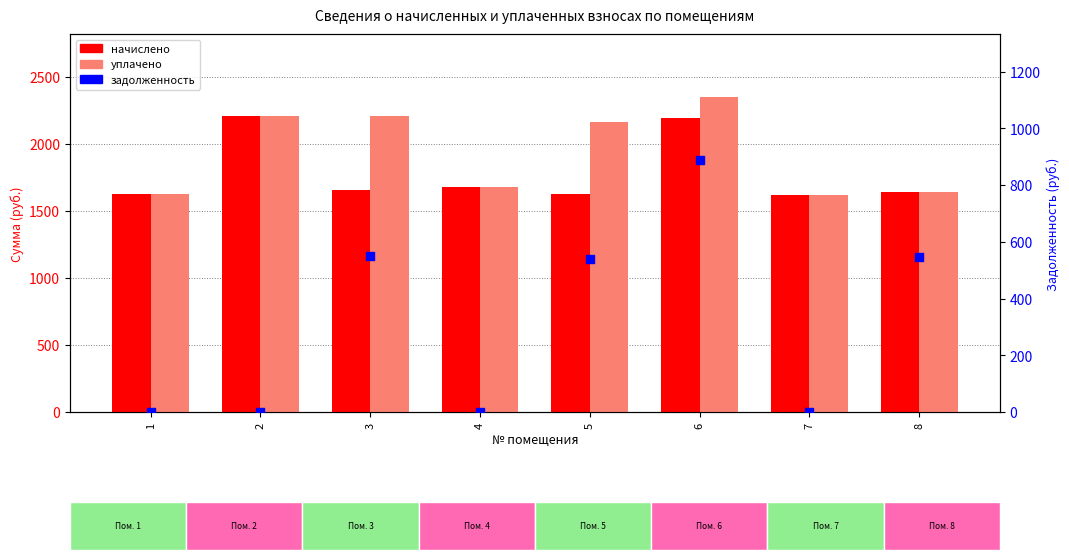

Which series contains the highest Y value?

уплачено